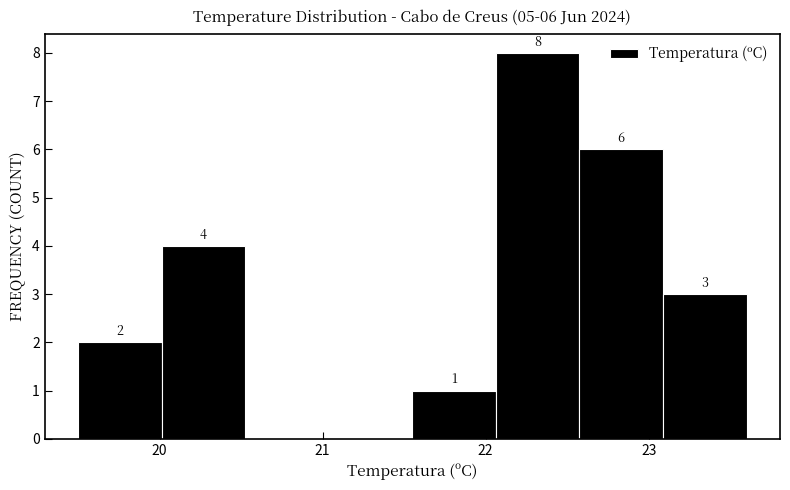

Which range on the x-axis has the tallest bar?

22.1 to 22.6